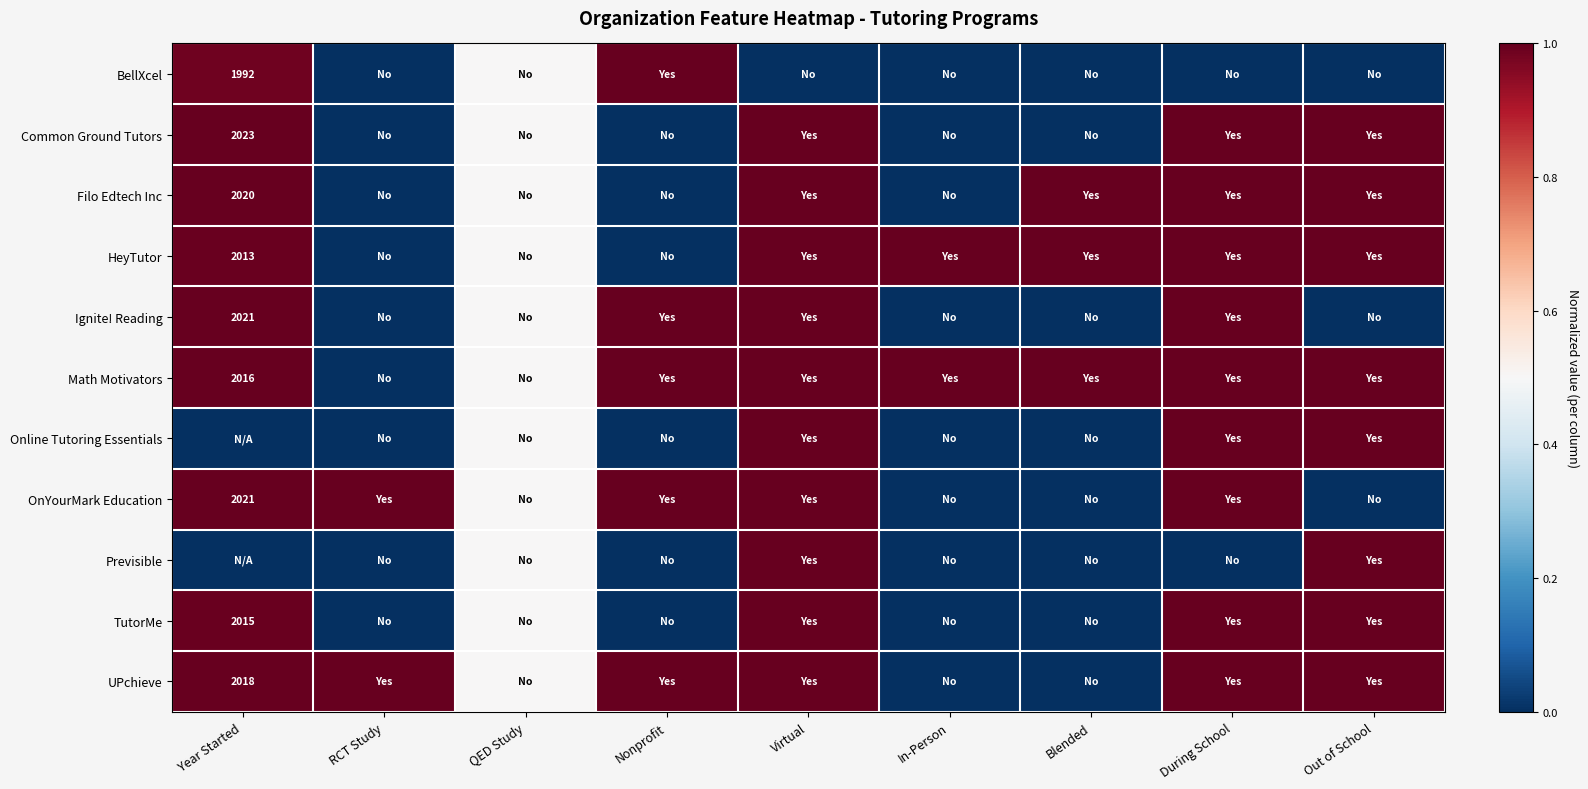

Is it true that BellXcel equals 3391.7 at Year Started?

False